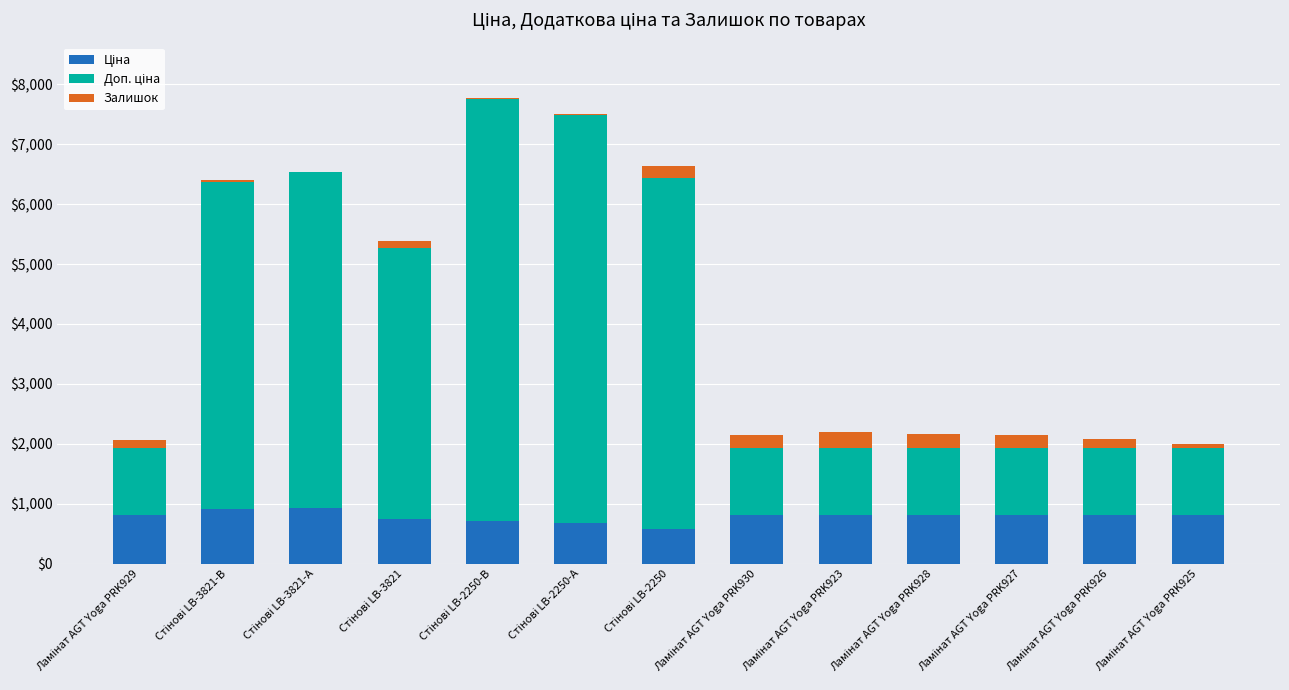

Are the bars horizontal?

No